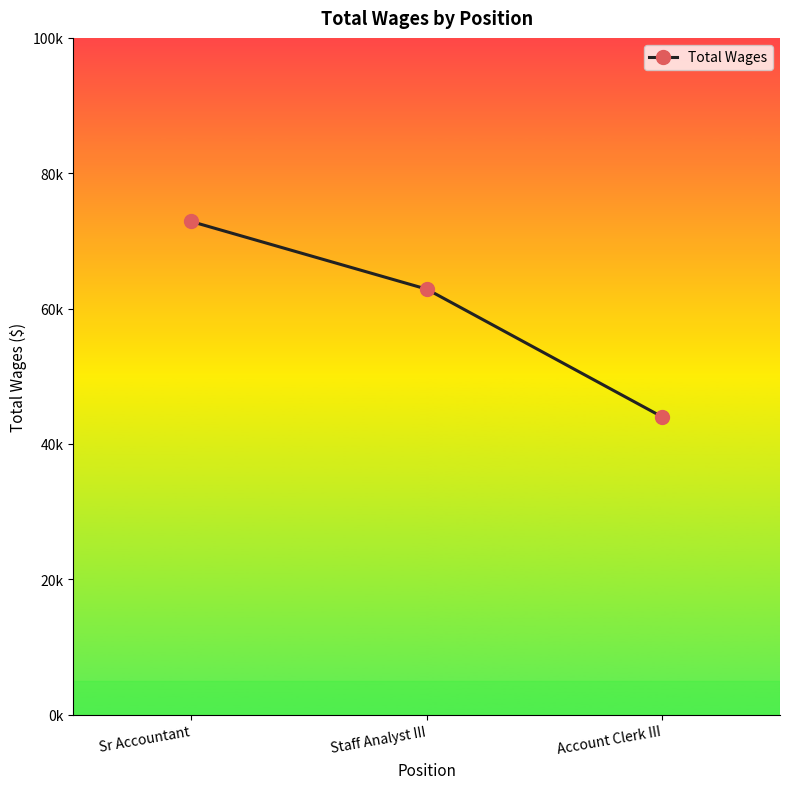

Is this an area chart (filled region under the line)?

No